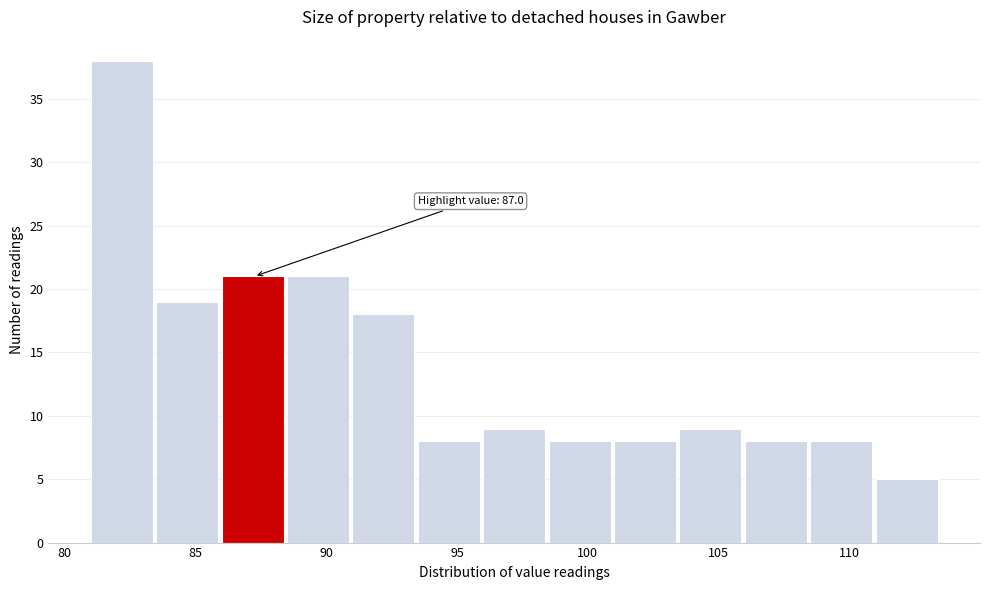

Which range on the x-axis has the tallest bar?

81.0 to 83.5